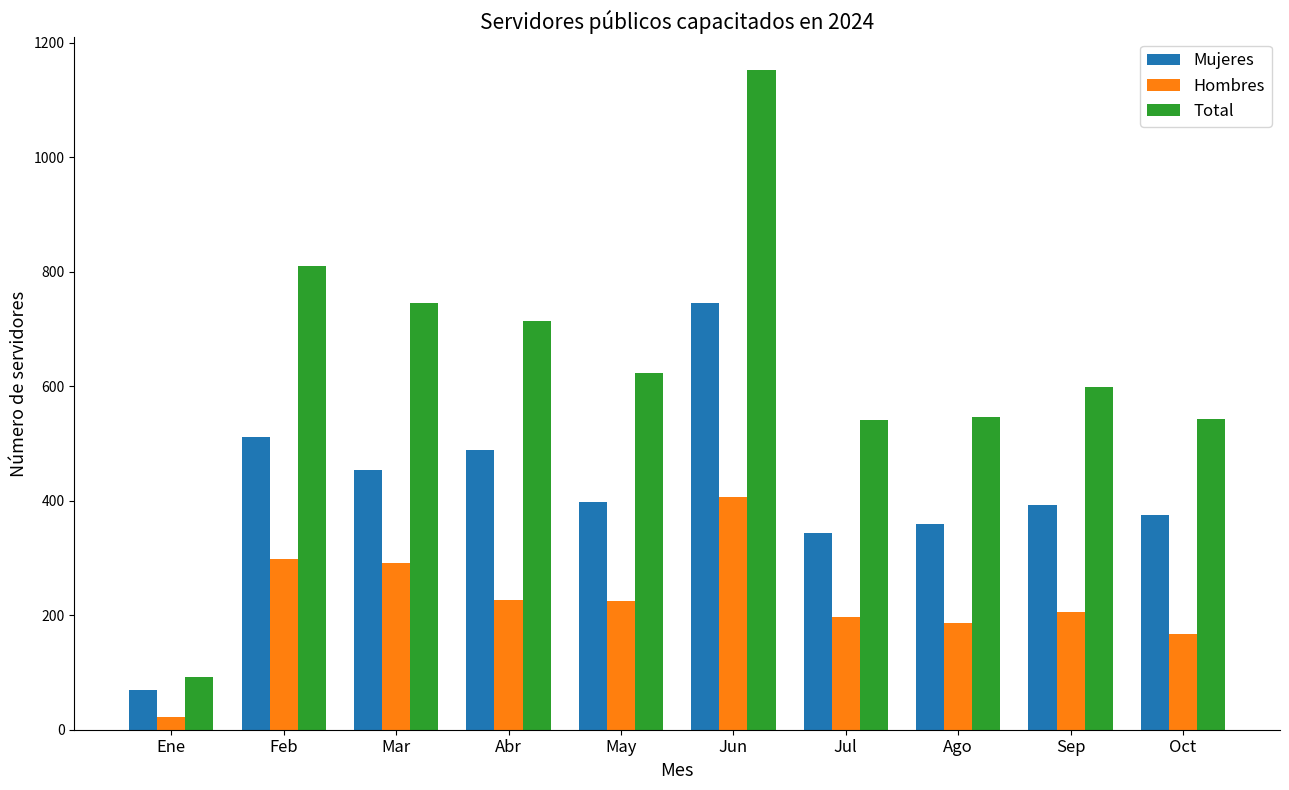

List the series in order of their overall mean, lowest first.

Hombres, Mujeres, Total